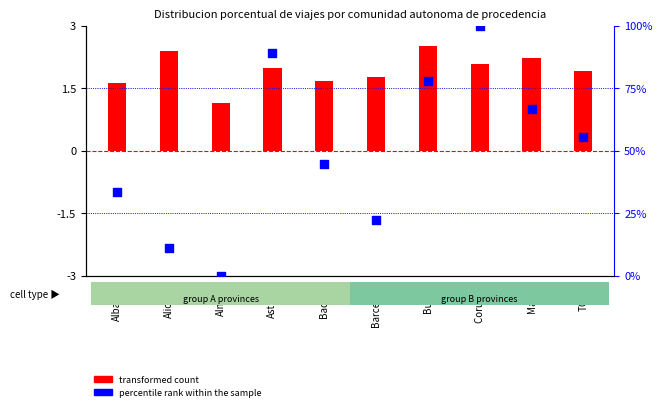

What are all the series names shown in the legend?

transformed count, percentile rank within the sample